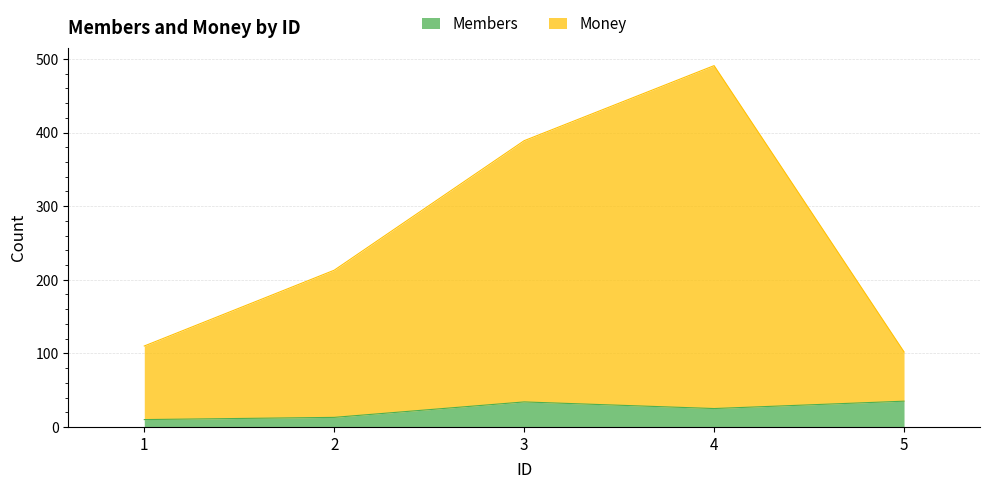

Where is the first local maximum for Members?

3